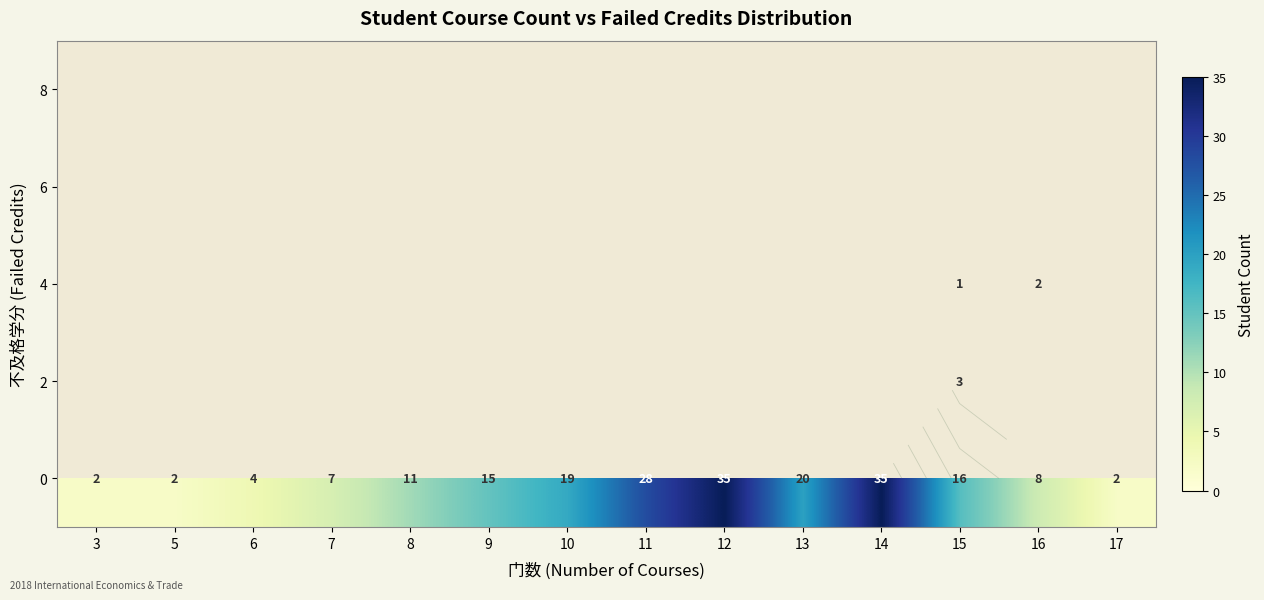

Between 9 and 17, which is larger?

9